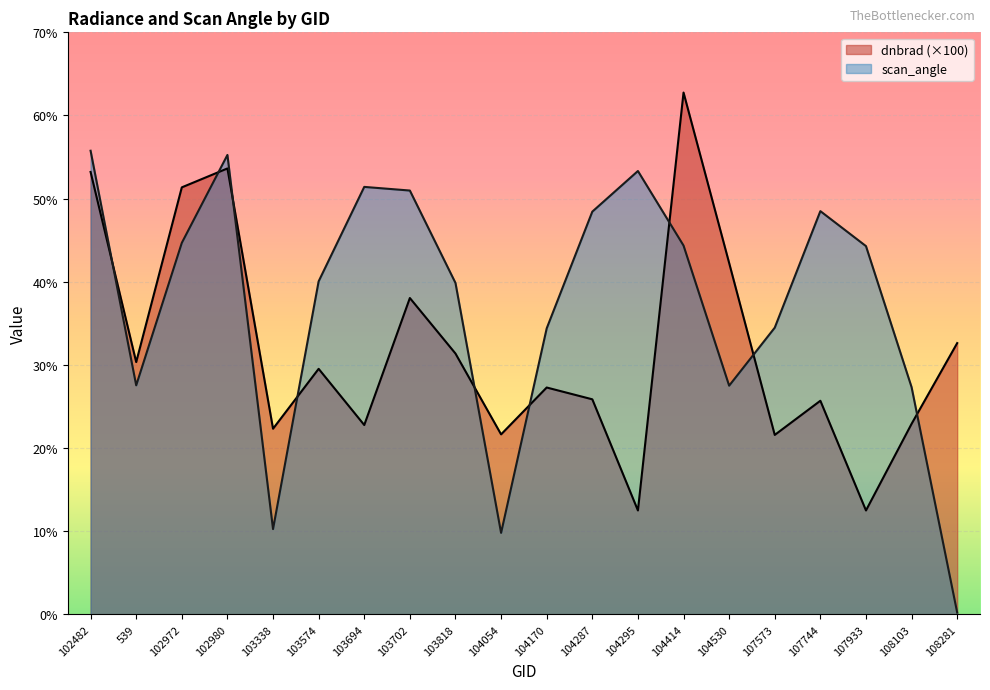

At which category does the chart reach its minimum across all series?

108281